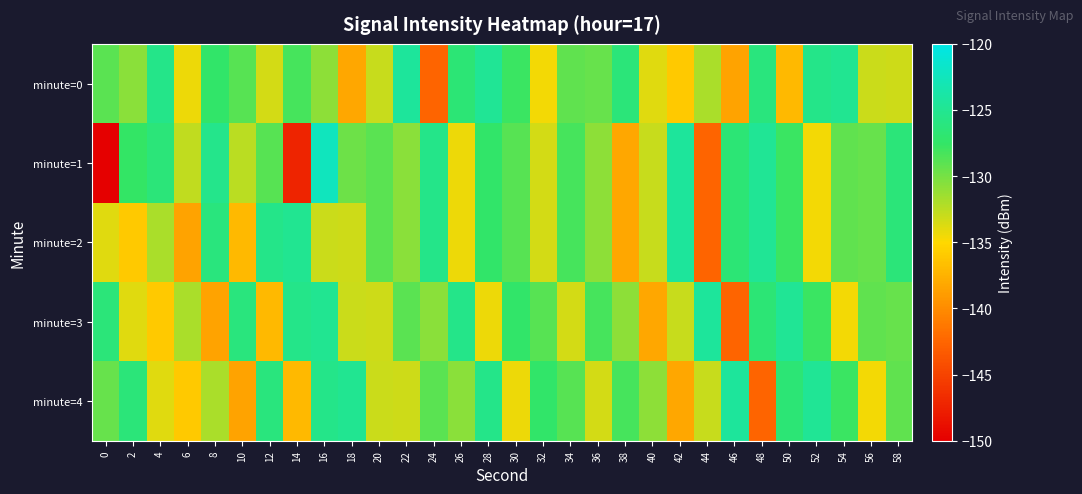

Between 34 and 8, which is larger?

8